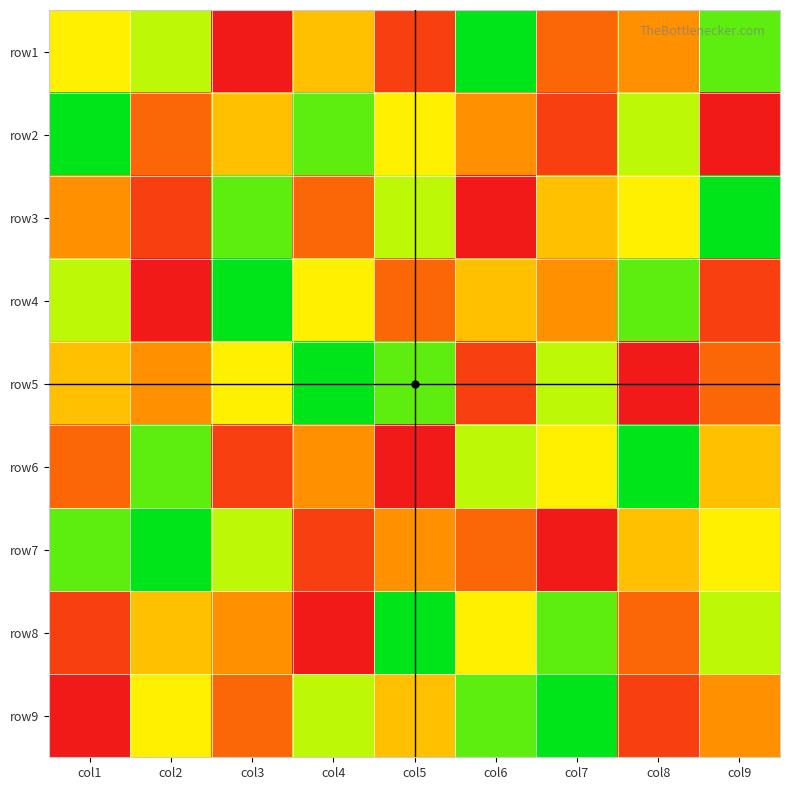

At how many categories does at least one series exceed 1?

9